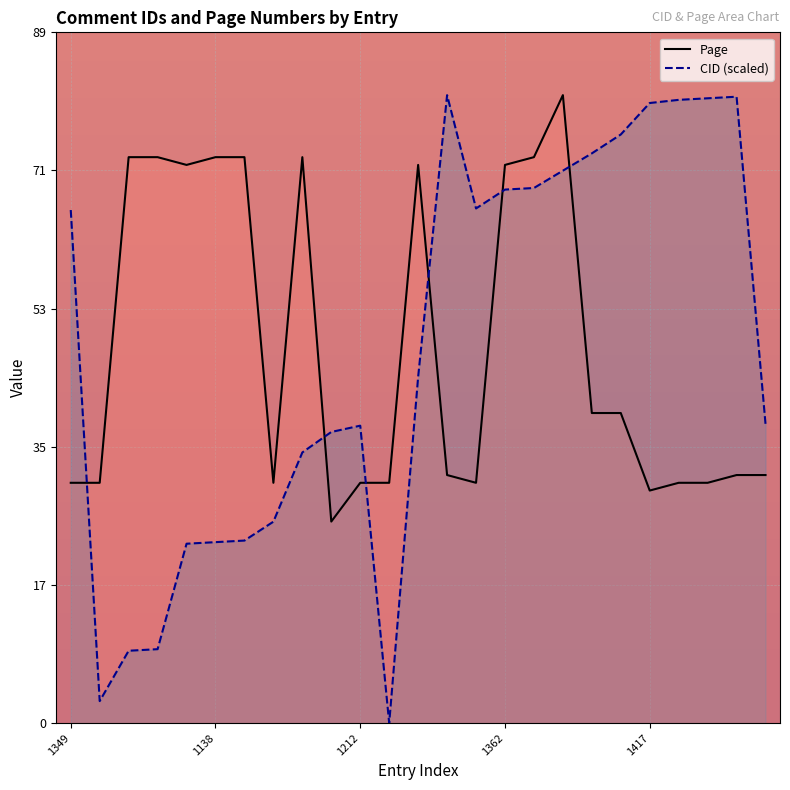

Does the chart display data point markers on the line(s)?

No